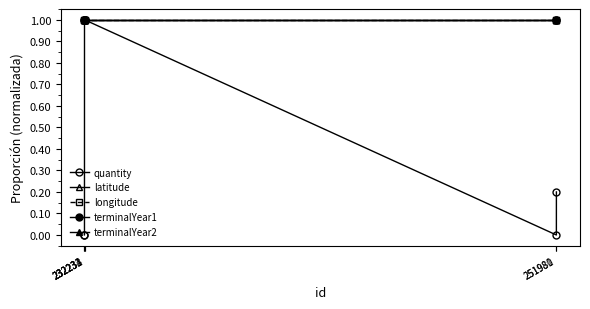

Reading left to right, what are all the values shown in this chart?

quantity: 232231=0.0	232232=0.0	232233=1.0	232234=1.0	251980=0.0	251981=0.2
latitude: 232231=1.0	232232=1.0	232233=1.0	232234=1.0	251980=1.0	251981=1.0
longitude: 232231=1.0	232232=1.0	232233=1.0	232234=1.0	251980=1.0	251981=1.0
terminalYear1: 232231=1.0	232232=1.0	232233=1.0	232234=1.0	251980=1.0	251981=1.0
terminalYear2: 232231=1.0	232232=1.0	232233=1.0	232234=1.0	251980=1.0	251981=1.0